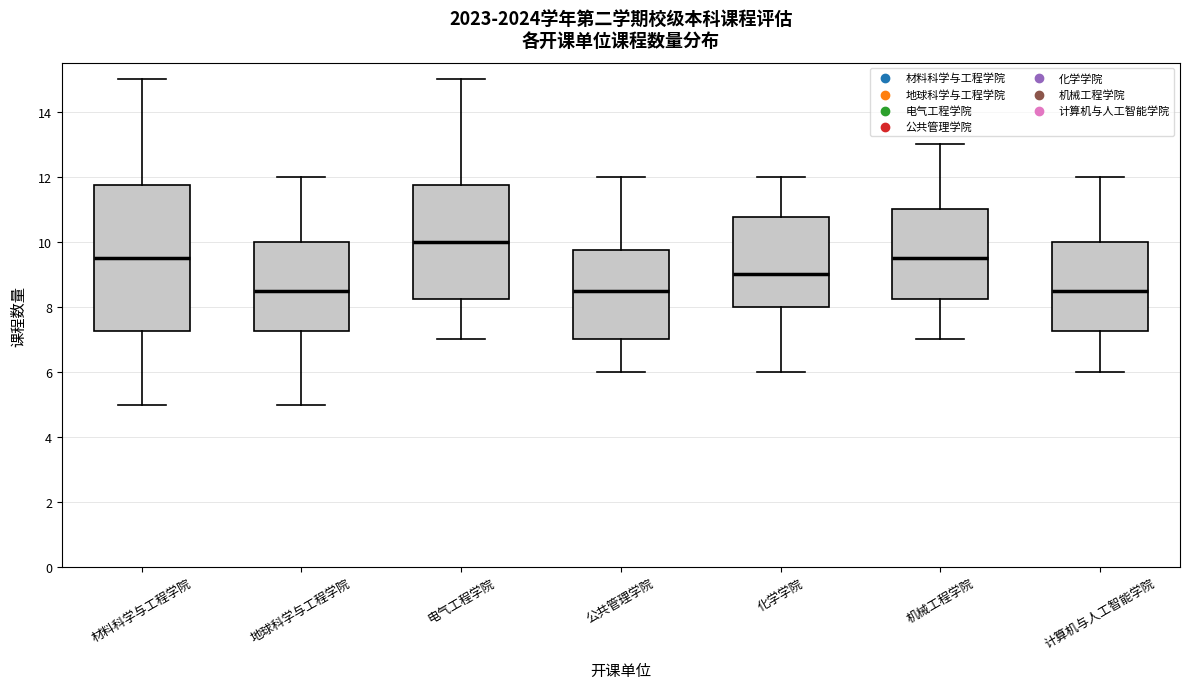

Reading left to right, transcribe this box plot: for each box, give where its median line is, the range the box spans, and where its two whiskers end, as read against the y-axis. The values are not printed on the chart, so give them approximately, as read against the axis.

材料科学与工程学院: median 9.6, box 7.2 to 11.8, whiskers 5.0 to 15.0
地球科学与工程学院: median 8.6, box 7.2 to 10.0, whiskers 5.0 to 12.0
电气工程学院: median 10.0, box 8.2 to 11.8, whiskers 7.0 to 15.0
公共管理学院: median 8.6, box 7.0 to 9.8, whiskers 6.0 to 12.0
化学学院: median 9.0, box 8.0 to 10.8, whiskers 6.0 to 12.0
机械工程学院: median 9.6, box 8.2 to 11.0, whiskers 7.0 to 13.0
计算机与人工智能学院: median 8.6, box 7.2 to 10.0, whiskers 6.0 to 12.0